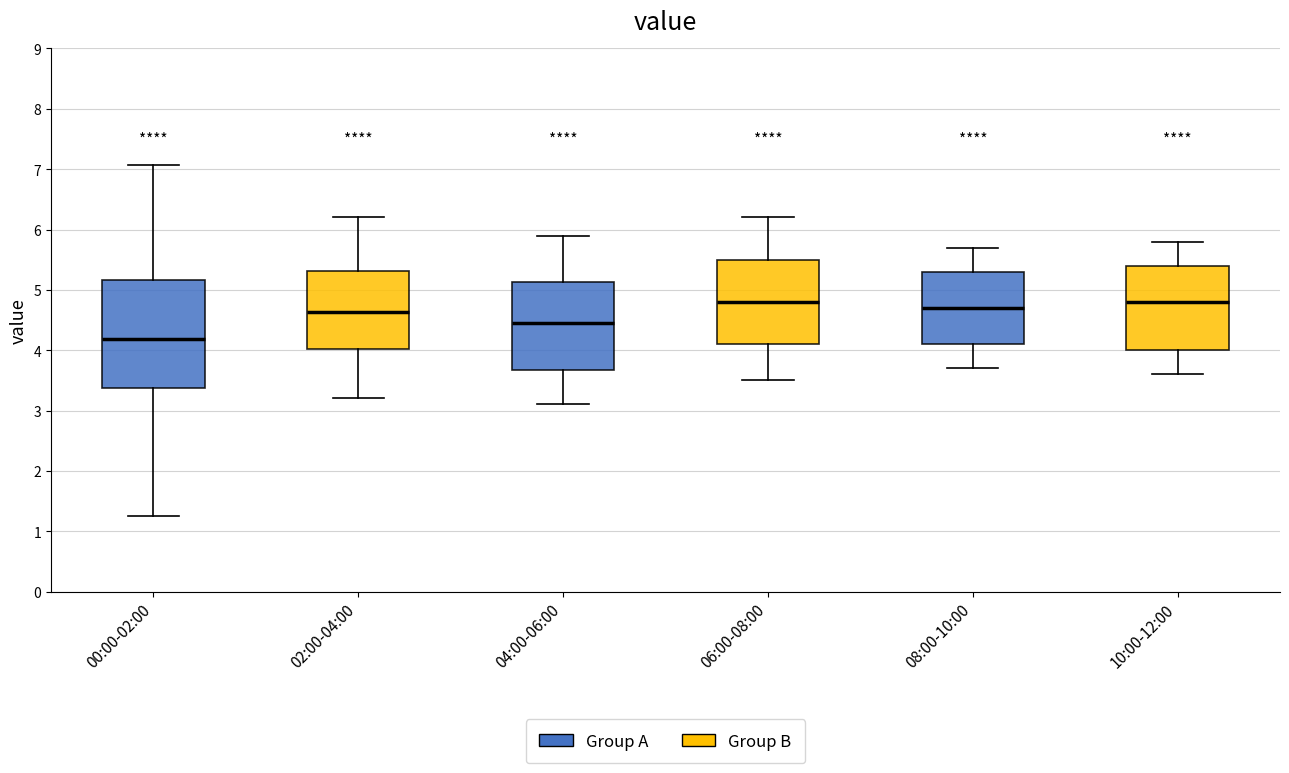

Comparing the boxes themselves (not the whiskers), which one is the tallest?

00:00-02:00